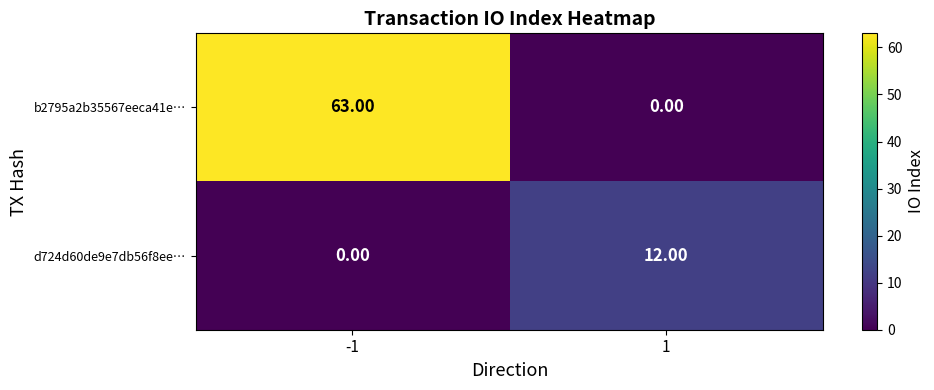

Which series has the widest spread of values?

b2795a2b35567eeca41e…